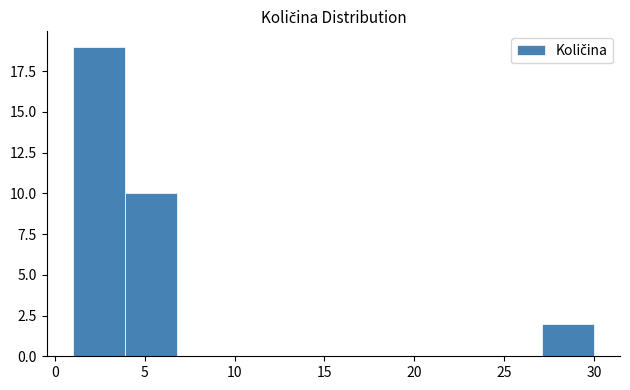

Reading left to right, list every bar in this chart as the range it spans on the x-axis followed by its height. Neither the bar edges nor the heights are printed on the chart, so give them approximately, as read against the axes.

1.0 to 3.9: 19
3.9 to 6.8: 10
6.8 to 9.7: 0
9.7 to 12.6: 0
12.6 to 15.5: 0
15.5 to 18.4: 0
18.4 to 21.3: 0
21.3 to 24.2: 0
24.2 to 27.1: 0
27.1 to 30.0: 2